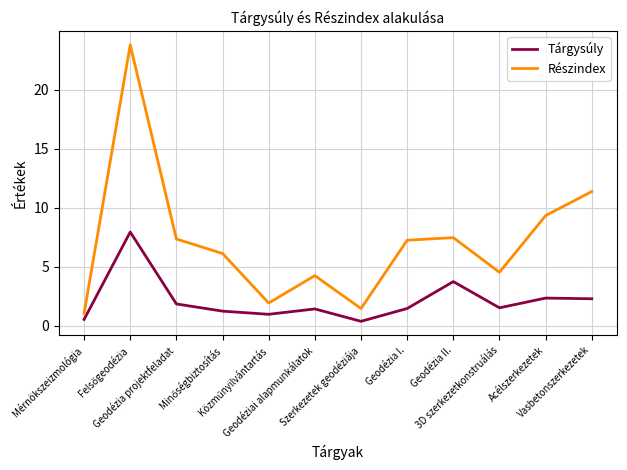

Which series has the largest total across all categories?

Részindex